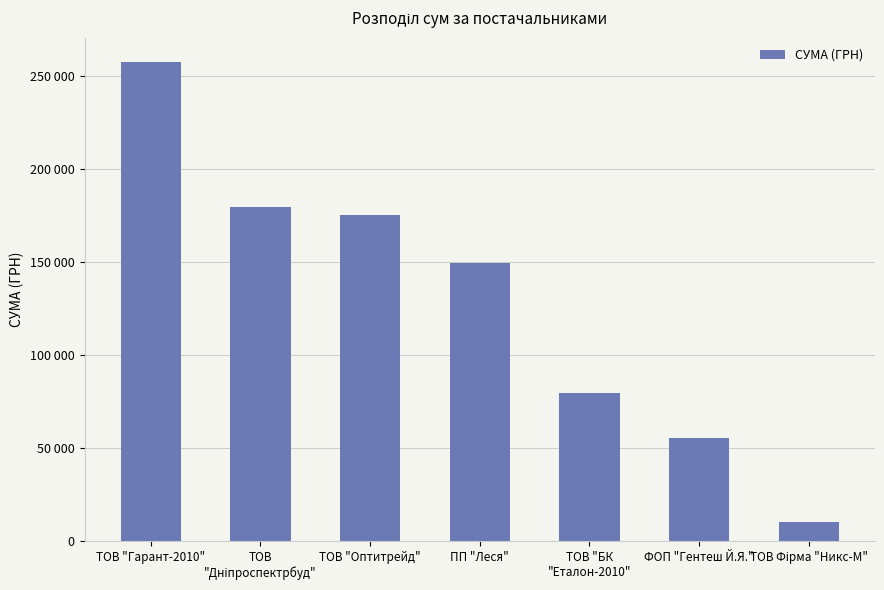

Reading left to right, what are all the values shown in this chart?

257856.4	179989.2	175446.4	149863.5	79778.0	55817.0	10161.0